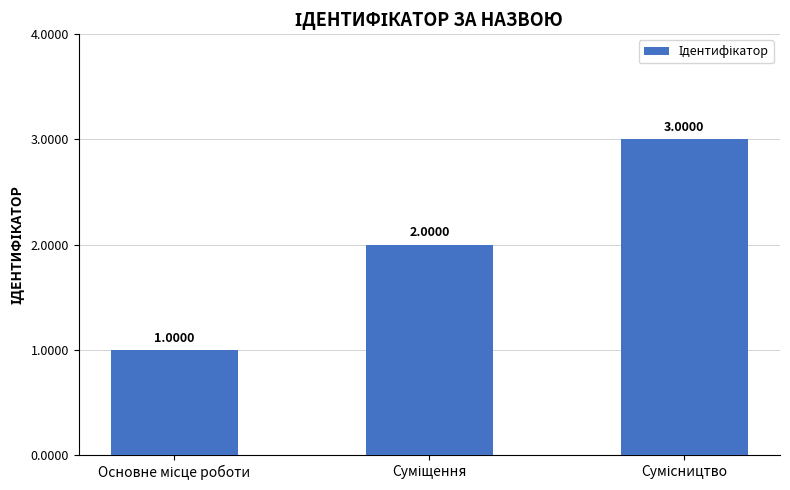

What is the sum of all values?

6